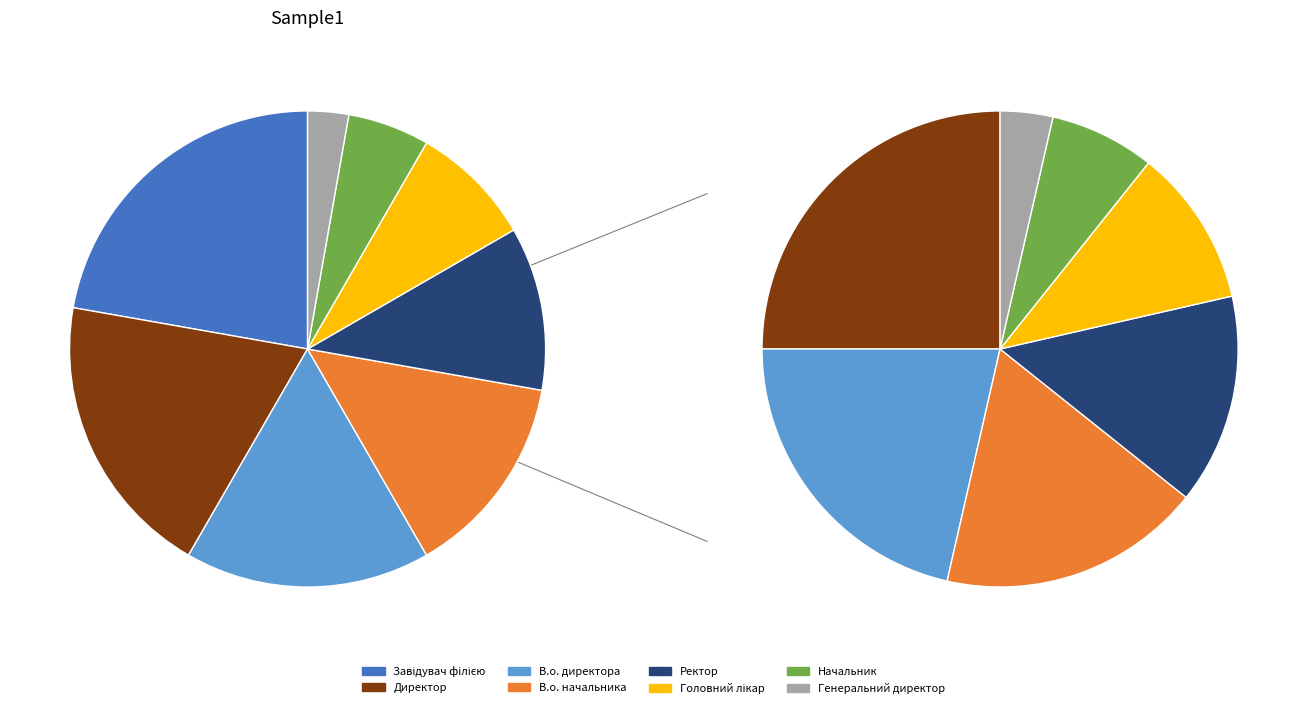

Approximately how many times larger is the value at Директор compared to Генеральний директор?

7.0